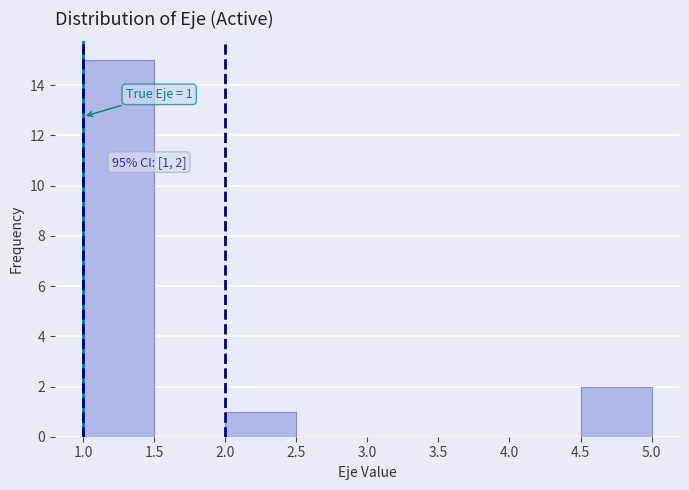

Which range on the x-axis has the tallest bar?

1.0 to 1.5